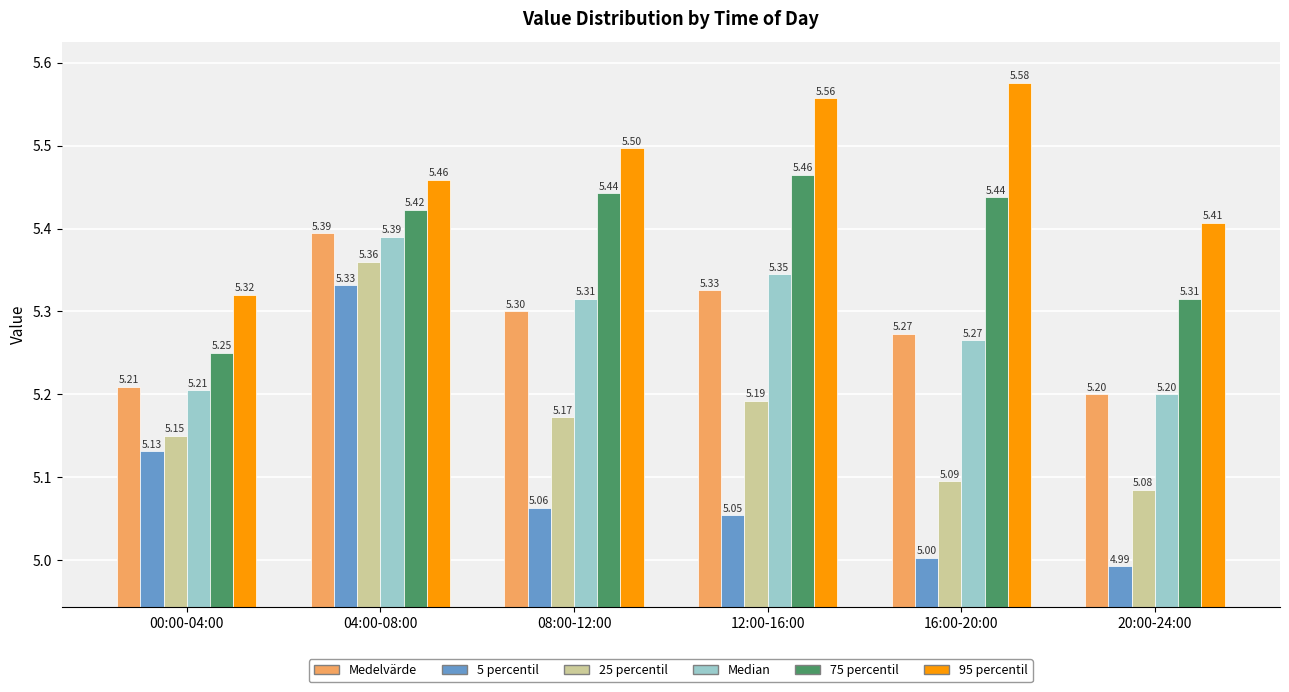

Which series has the largest total across all categories?

95 percentil